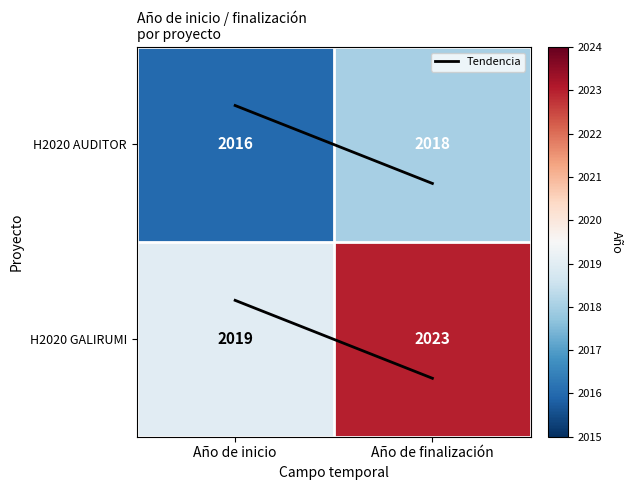

Which label corresponds to the largest value in the chart?

Año de finalización